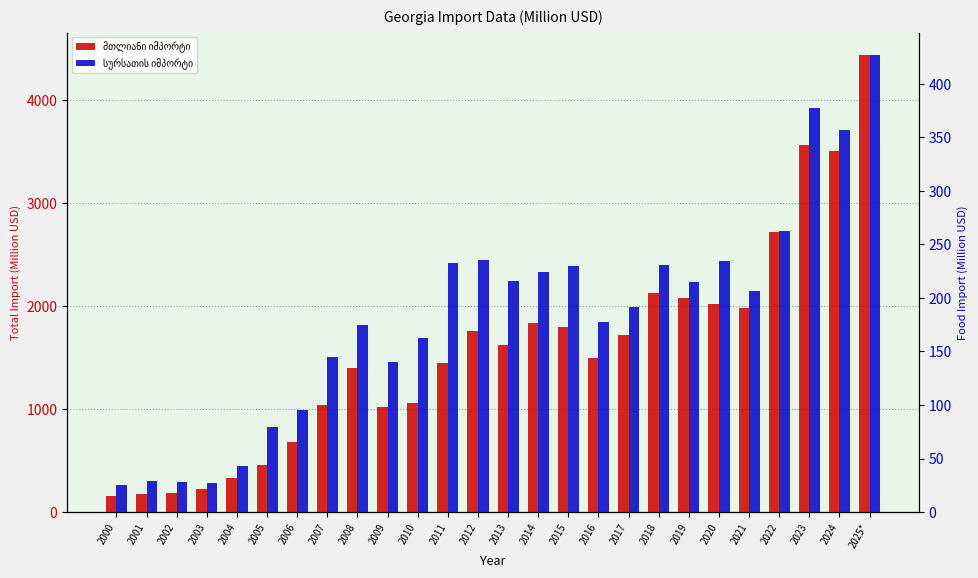

What is the total value across all series at 2020?

2254.8